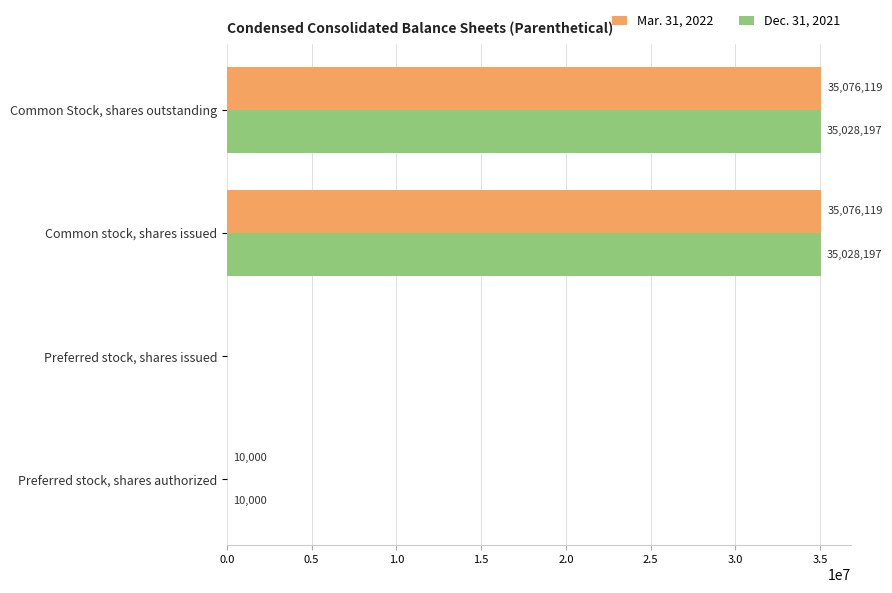

What is the greatest value displayed?

35076119